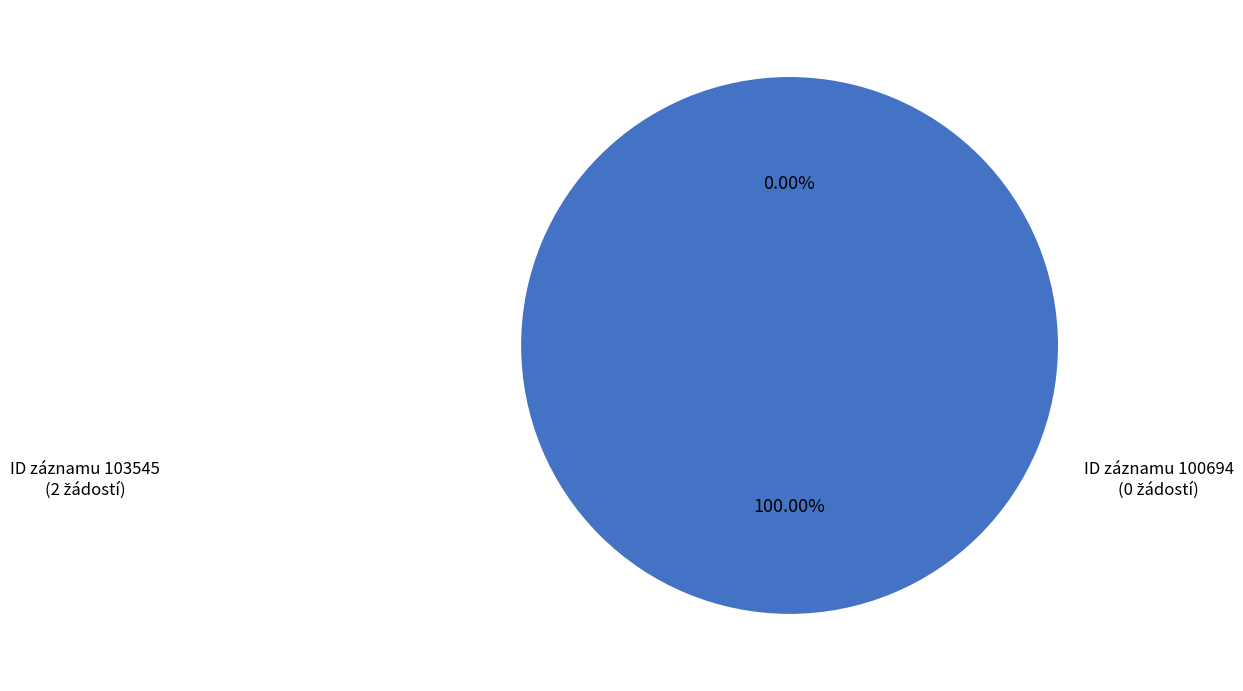

Which category has the biggest portion of the pie?

103545 (2024)